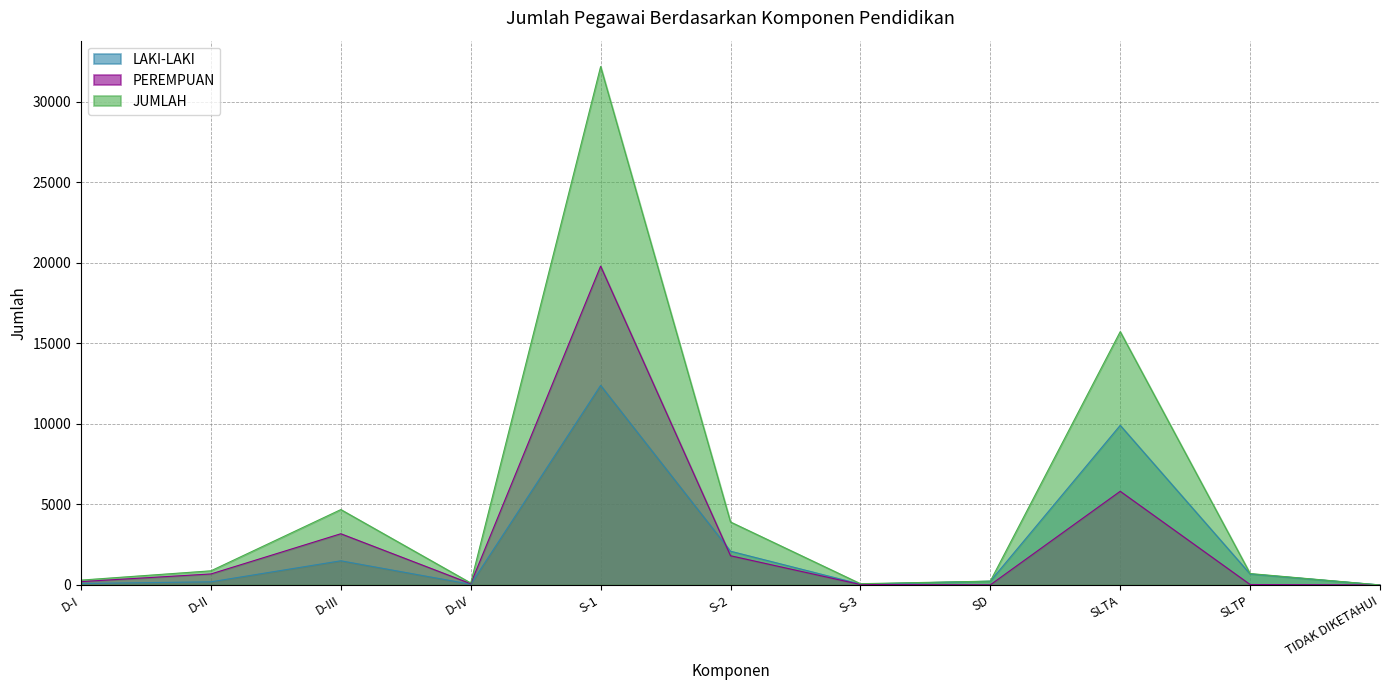

What is the total value across all series at D-IV?

242